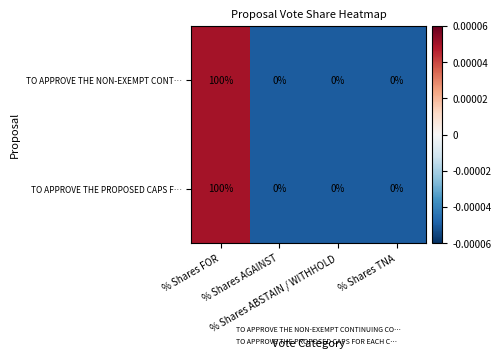

How many TO APPROVE THE NON-EXEMPT CONT… values are between 0 and 100?

4